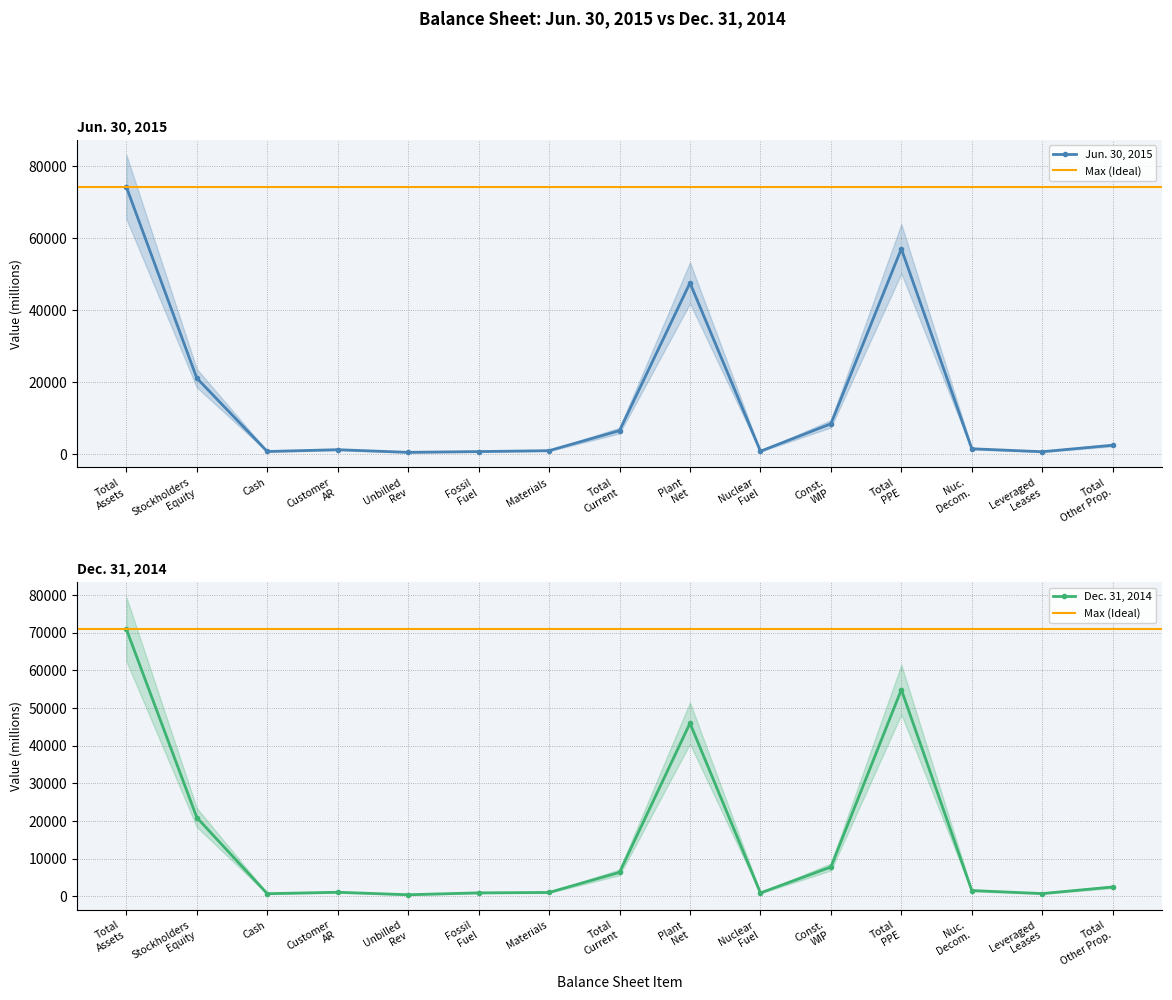

At which category does Jun. 30, 2015 reach its first local valley?

Cash